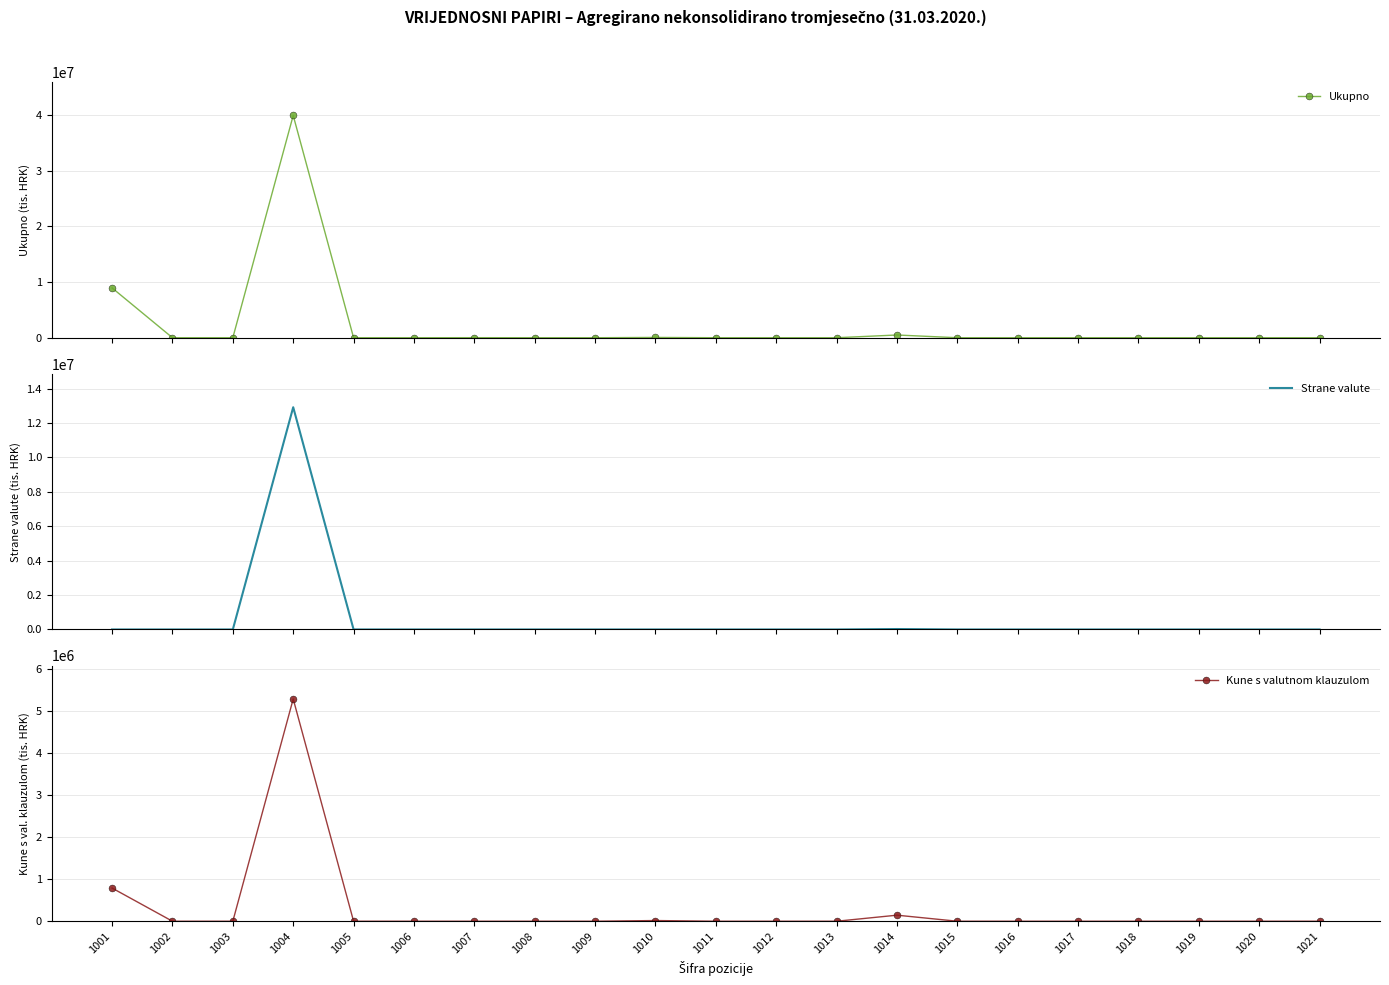

Is it true that Kune s valutnom klauzulom equals 203873 at 1014?

False